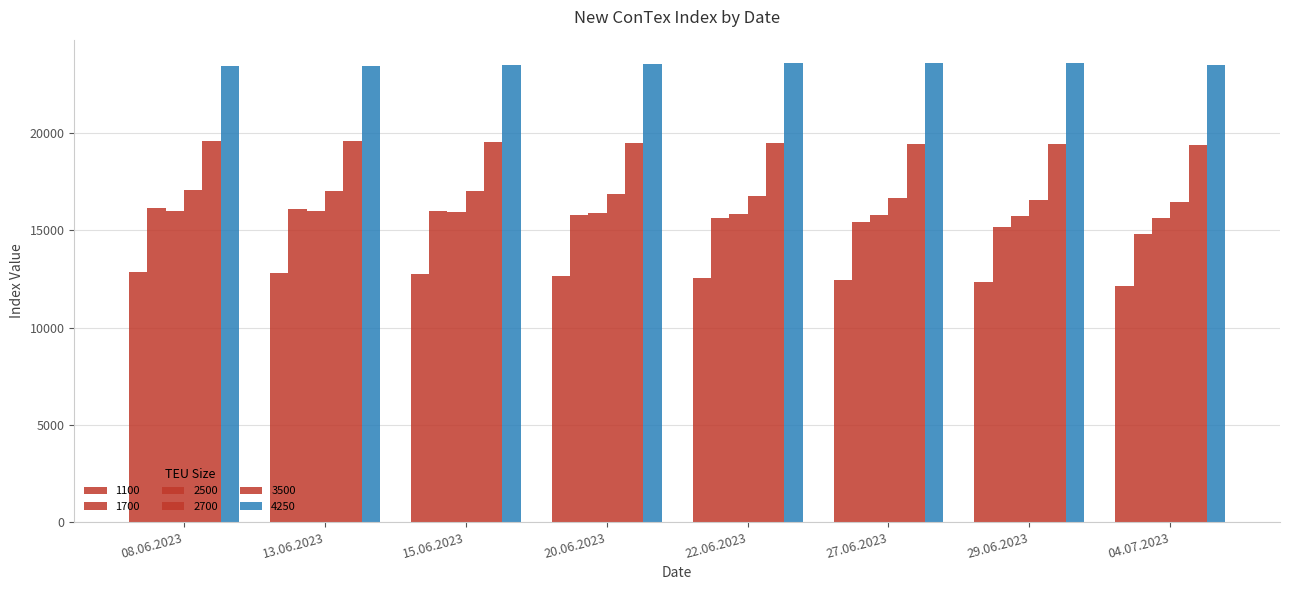

What value does the 2700 series have at 15.06.2023, to the nearest 10?

17000